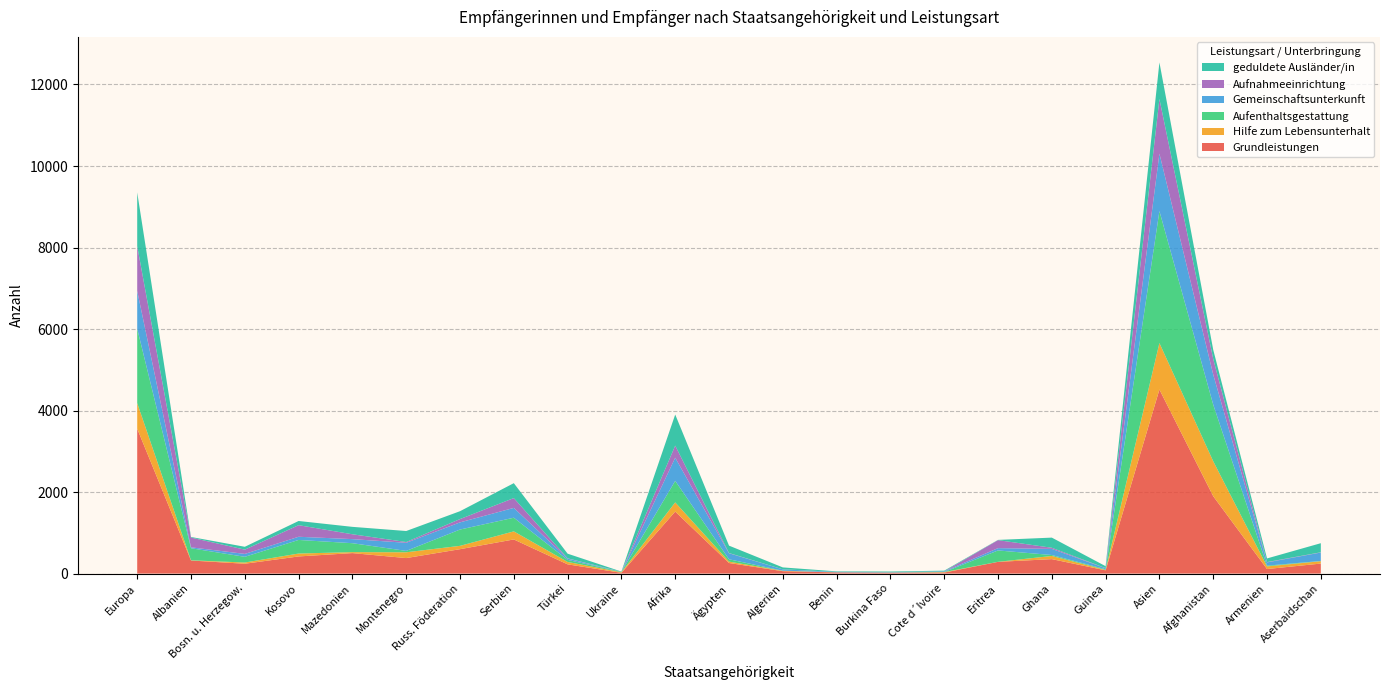

Reading right to left, what are all the values shown in this chart?

Grundleistungen: Aserbaidschan=245	Armenien=111	Afghanistan=1898	Asien=4515	Guinea=79	Ghana=354	Eritrea=287	Cote d´Ivoire=24	Burkina Faso=20	Benin=28	Algerien=58	Ägypten=259	Afrika=1521	Ukraine=18	Türkei=226	Serbien=837	Russ. Föderation=598	Montenegro=380	Mazedonien=502	Kosovo=420	Bosn. u. Herzegow.=241	Albanien=320	Europa=3555
Hilfe zum Lebensunterhalt: Aserbaidschan=58	Armenien=65	Afghanistan=858	Asien=1141	Guinea=10	Ghana=78	Eritrea=1	Cote d´Ivoire=12	Burkina Faso=4	Benin=2	Algerien=10	Ägypten=34	Afrika=225	Ukraine=14	Türkei=59	Serbien=198	Russ. Föderation=82	Montenegro=142	Mazedonien=24	Kosovo=71	Bosn. u. Herzegow.=30	Albanien=5	Europa=629
Aufenthaltsgestattung: Aserbaidschan=6	Armenien=18	Afghanistan=1389	Asien=3238	Guinea=16	Ghana=23	Eritrea=279	Cote d´Ivoire=1	Burkina Faso=2	Benin=1	Algerien=3	Ägypten=57	Afrika=528	Ukraine=10	Türkei=50	Serbien=335	Russ. Föderation=400	Montenegro=34	Mazedonien=219	Kosovo=334	Bosn. u. Herzegow.=140	Albanien=296	Europa=1824
Gemeinschaftsunterkunft: Aserbaidschan=207	Armenien=80	Afghanistan=739	Asien=1410	Guinea=26	Ghana=150	Eritrea=57	Cote d´Ivoire=16	Burkina Faso=9	Benin=11	Algerien=32	Ägypten=148	Afrika=568	Ukraine=1	Türkei=32	Serbien=241	Russ. Föderation=176	Montenegro=199	Mazedonien=100	Kosovo=78	Bosn. u. Herzegow.=71	Albanien=23	Europa=928
Aufnahmeeinrichtung: Aserbaidschan=6	Armenien=8	Afghanistan=381	Asien=1341	Guinea=3	Ghana=28	Eritrea=196	Cote d´Ivoire=1	Burkina Faso=0	Benin=0	Algerien=1	Ägypten=6	Afrika=298	Ukraine=2	Türkei=7	Serbien=241	Russ. Föderation=81	Montenegro=19	Mazedonien=119	Kosovo=284	Bosn. u. Herzegow.=105	Albanien=239	Europa=1097
geduldete Ausländer/in: Aserbaidschan=223	Armenien=89	Afghanistan=227	Asien=896	Guinea=47	Ghana=249	Eritrea=6	Cote d´Ivoire=17	Burkina Faso=15	Benin=12	Algerien=47	Ägypten=181	Afrika=762	Ukraine=4	Türkei=114	Serbien=366	Russ. Föderation=193	Montenegro=270	Mazedonien=182	Kosovo=103	Bosn. u. Herzegow.=70	Albanien=15	Europa=1319